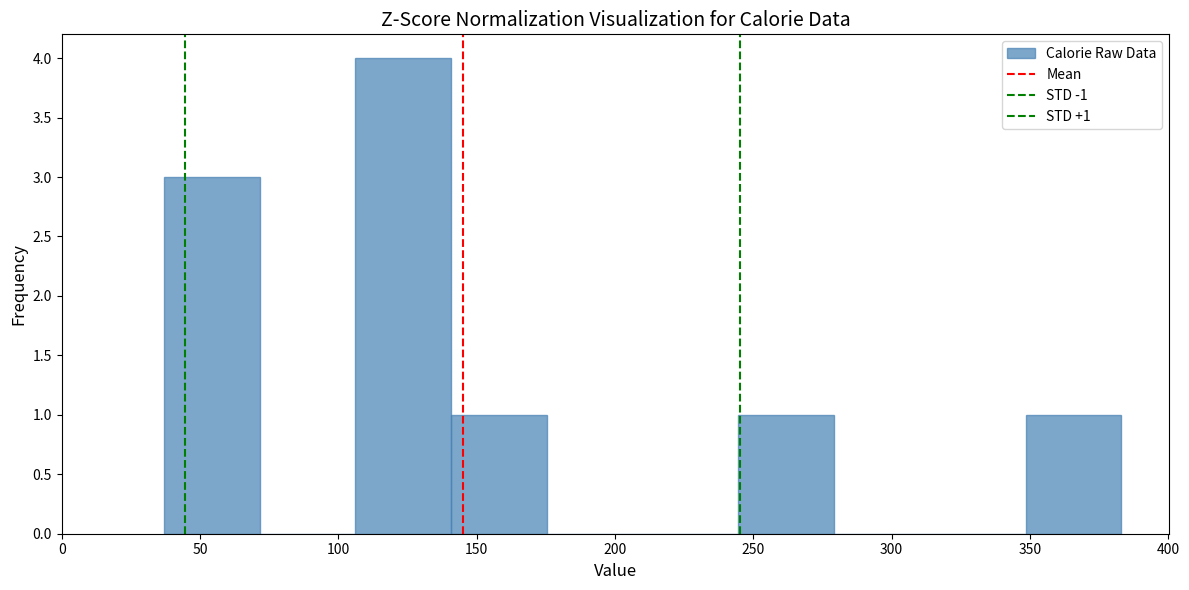

Which range on the x-axis has the tallest bar?

105 to 140